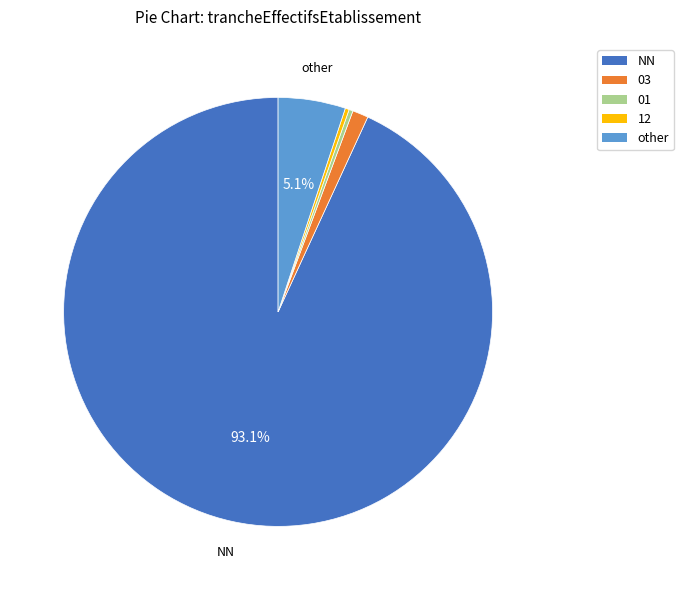

Is there any slice that represents more than half of the pie?

Yes